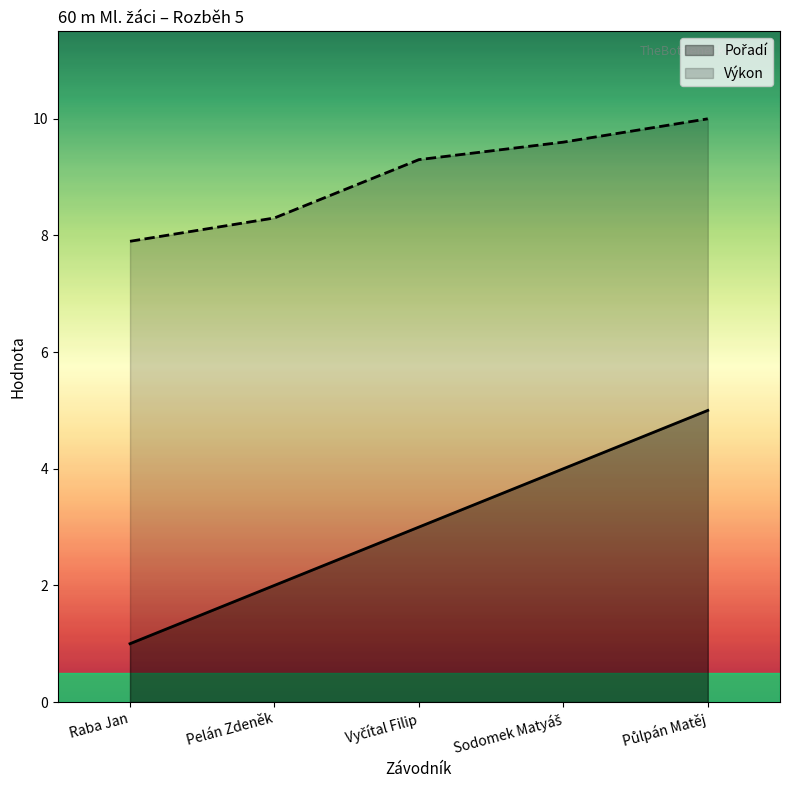

What is the minimum value shown in the chart?

1.0